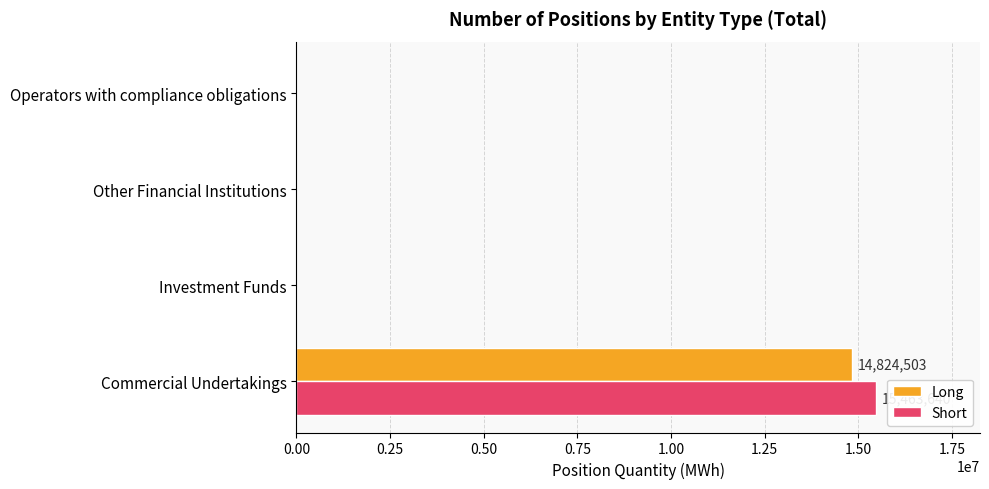

Which series has the largest total across all categories?

Short